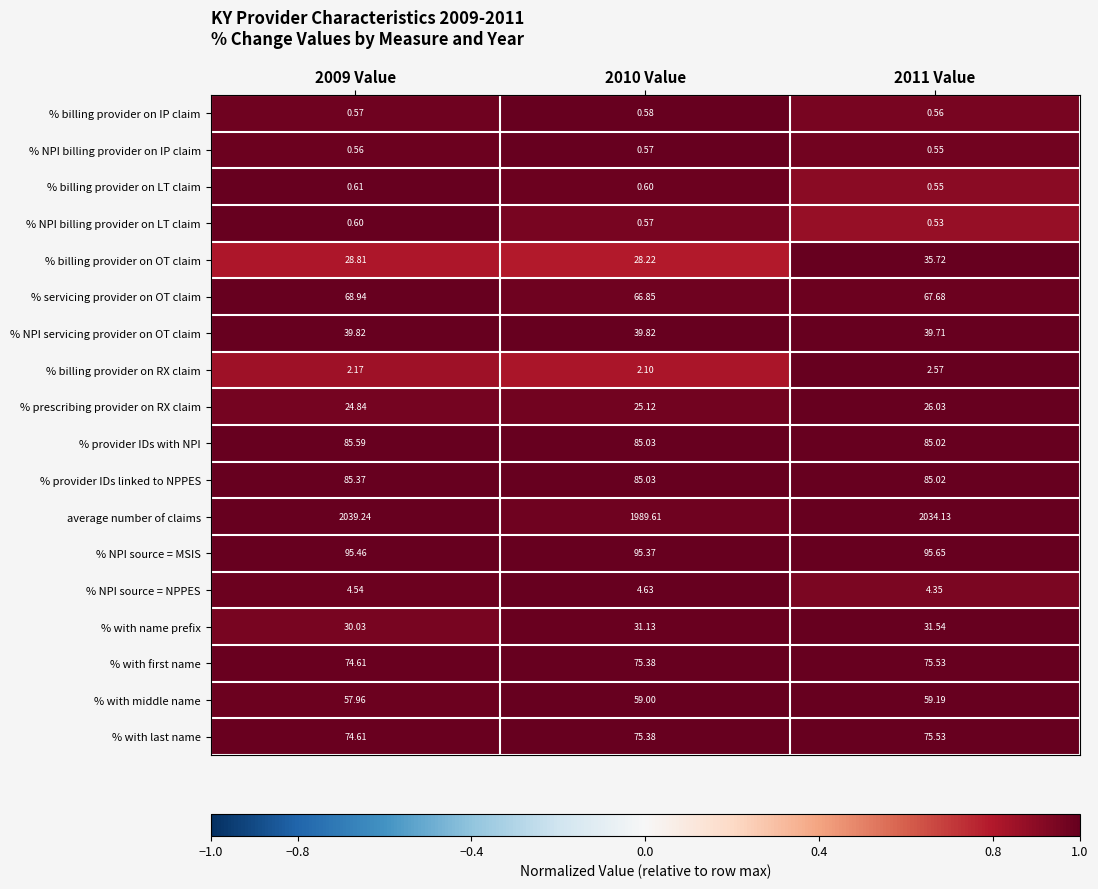

Is the value of % billing provider on LT claim at 2011 Value greater than the value of % NPI billing provider on LT claim at 2009 Value?

No